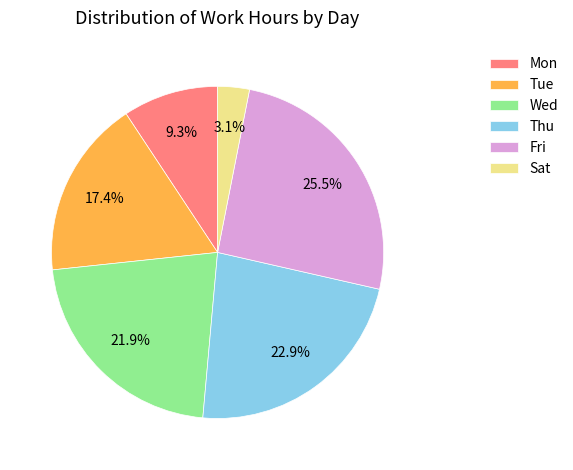

The Wed slice represents 14% of the pie. True or false?

False